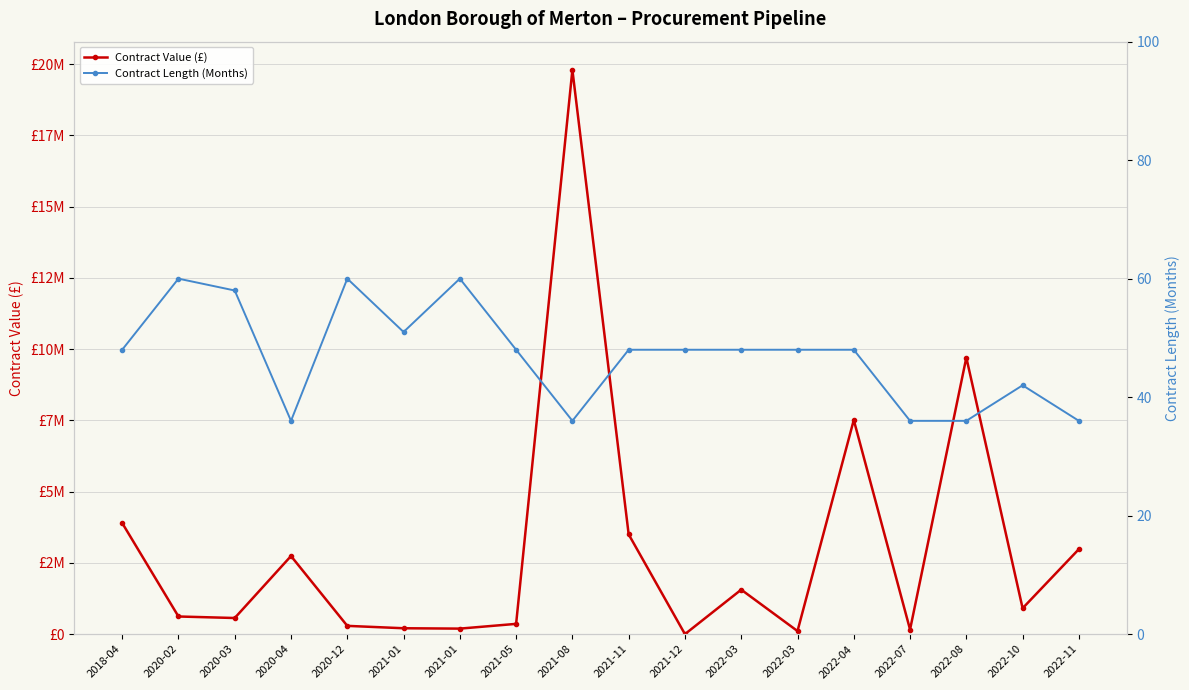

Rank the series by their maximum value, from lowest to highest.

Contract Length (Months), Contract Value (£)